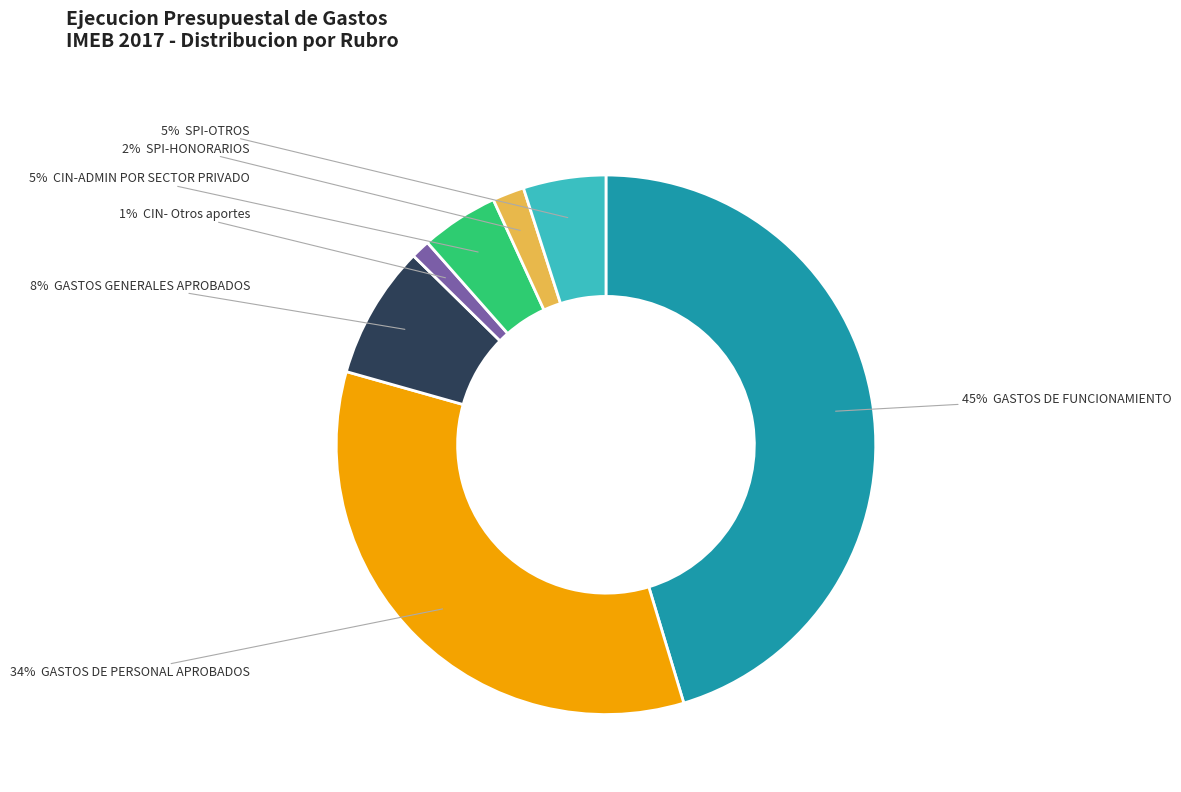

Is there any slice that represents more than half of the pie?

No